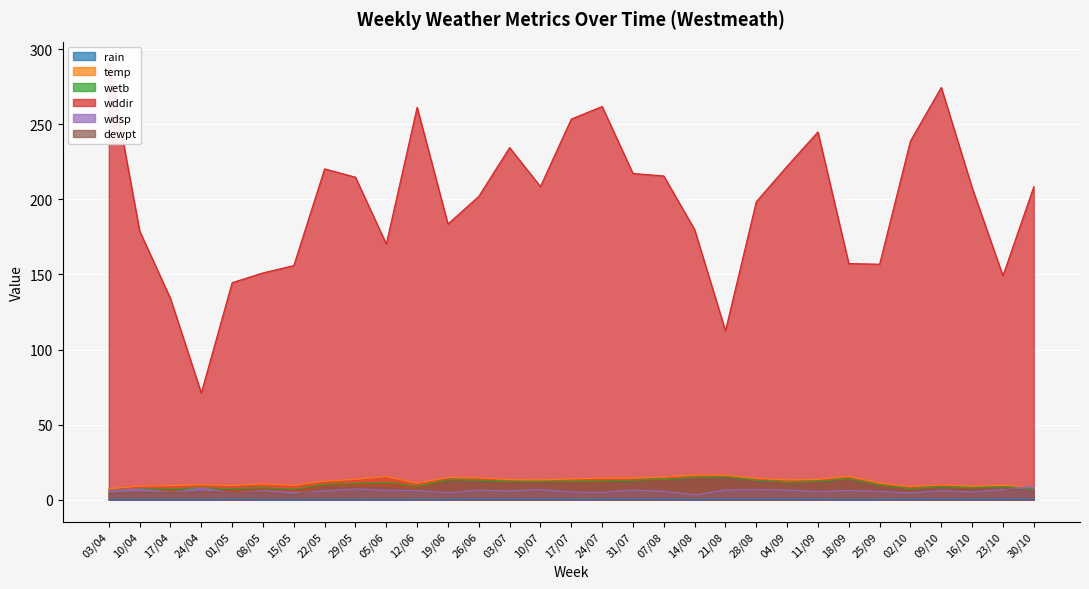

What is the total value across all series at 11/09?

287.5